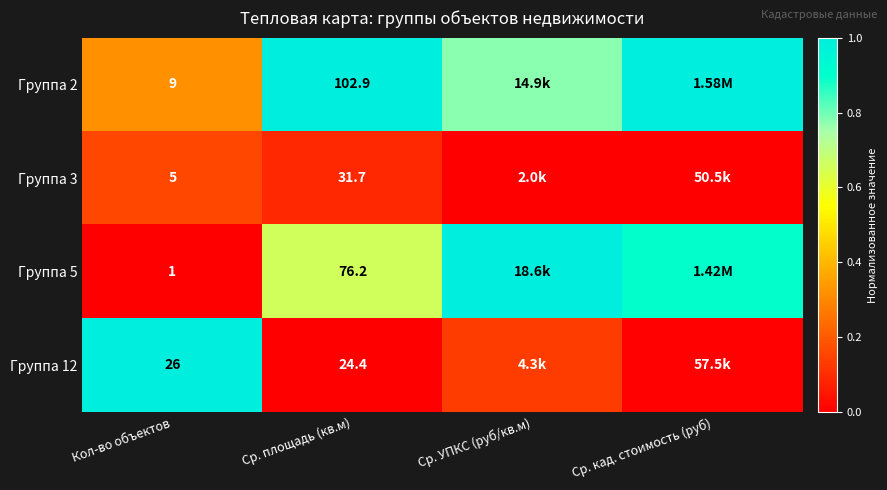

Which has a higher value, Кол-во объектов or Ср. площадь (кв.м)?

Ср. площадь (кв.м)